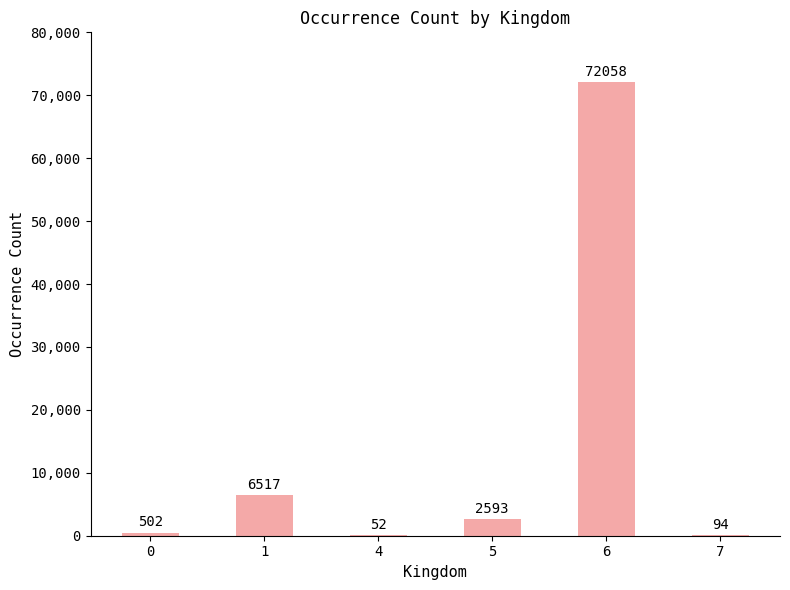

Read the value at 4, to the nearest 50.

50